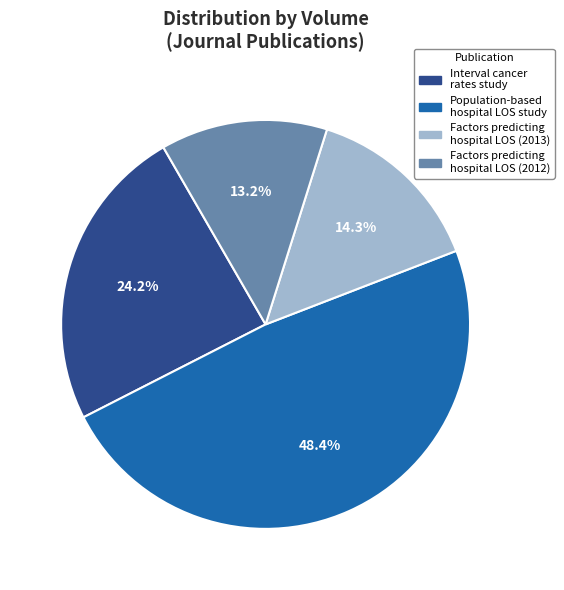

What is the largest slice in the pie chart?

Population-based hospital LOS study